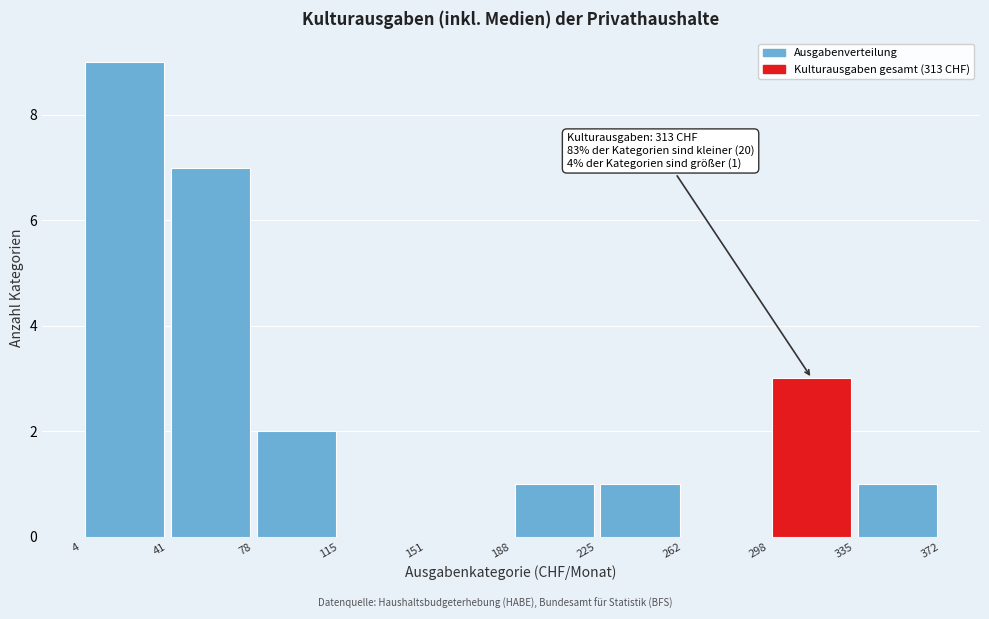

Over which range of the x-axis is the bar tallest?

4 to 41